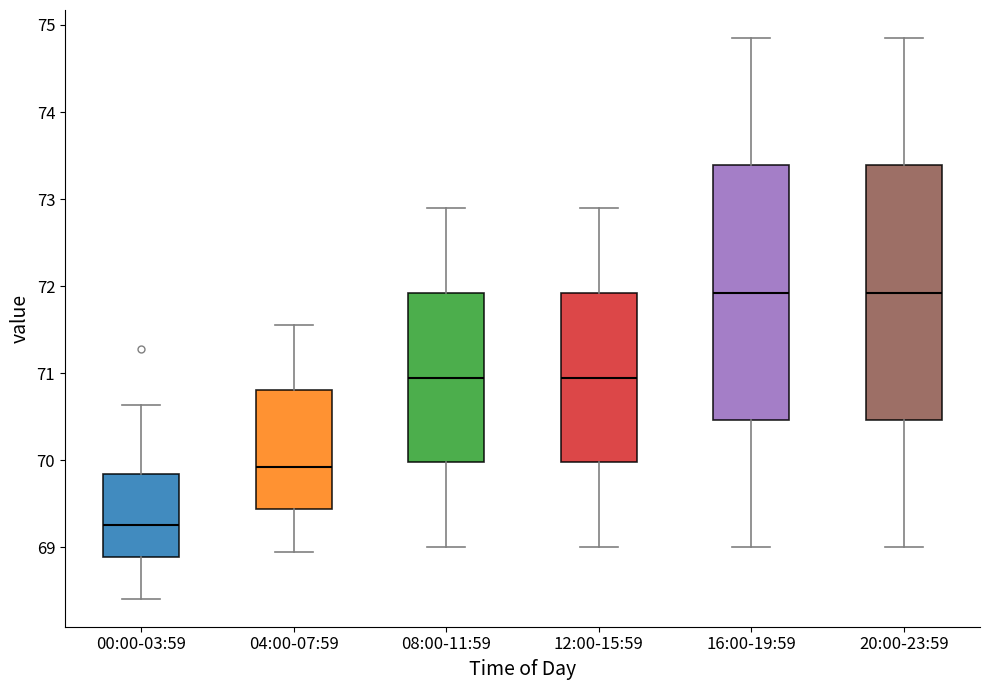

Which box's median line is the lowest?

00:00-03:59